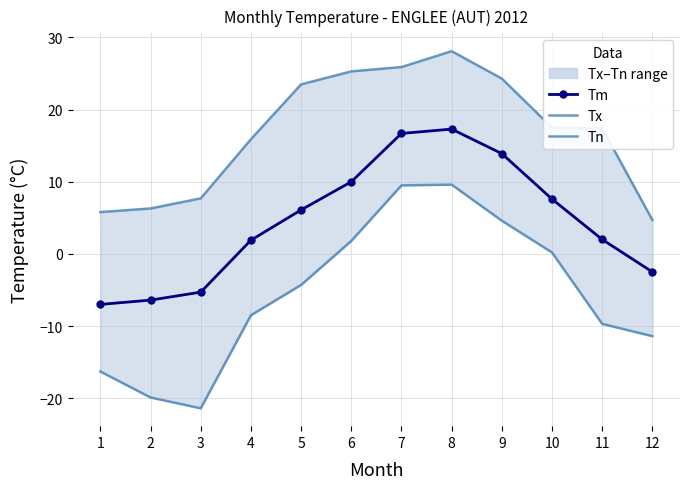

What is the difference between the maximum and minimum values in the Tx series?

23.4